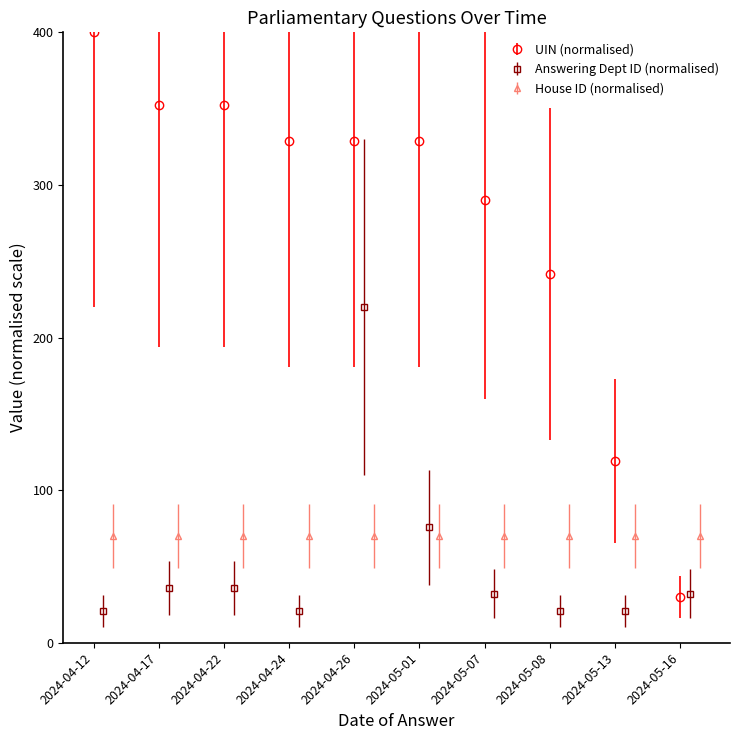

Which series has the largest total across all categories?

uin